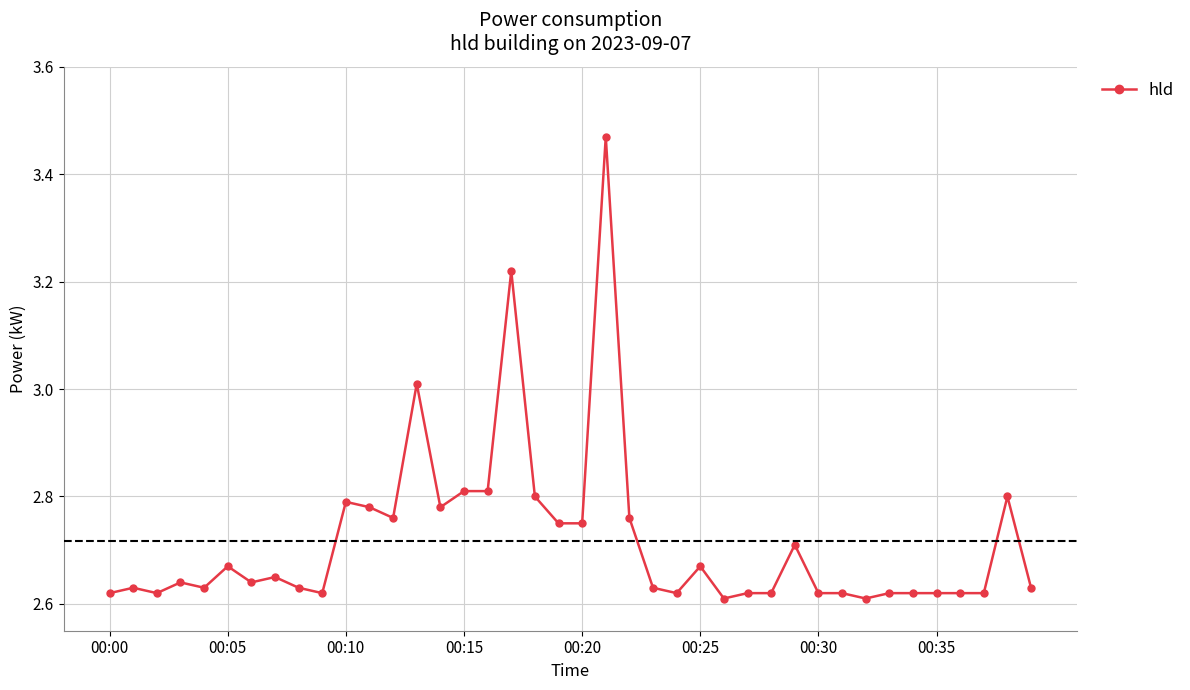

True or false: the data has more than 1 interior local peaks.

True